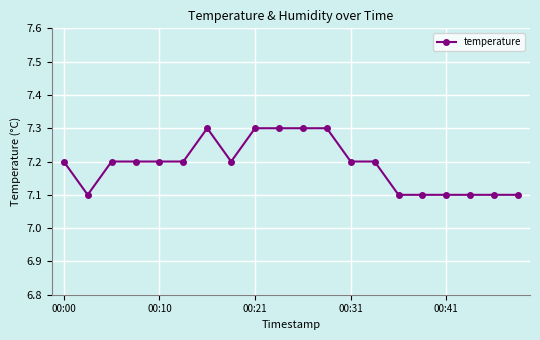

What is the value of the 7th point from the left?

7.3